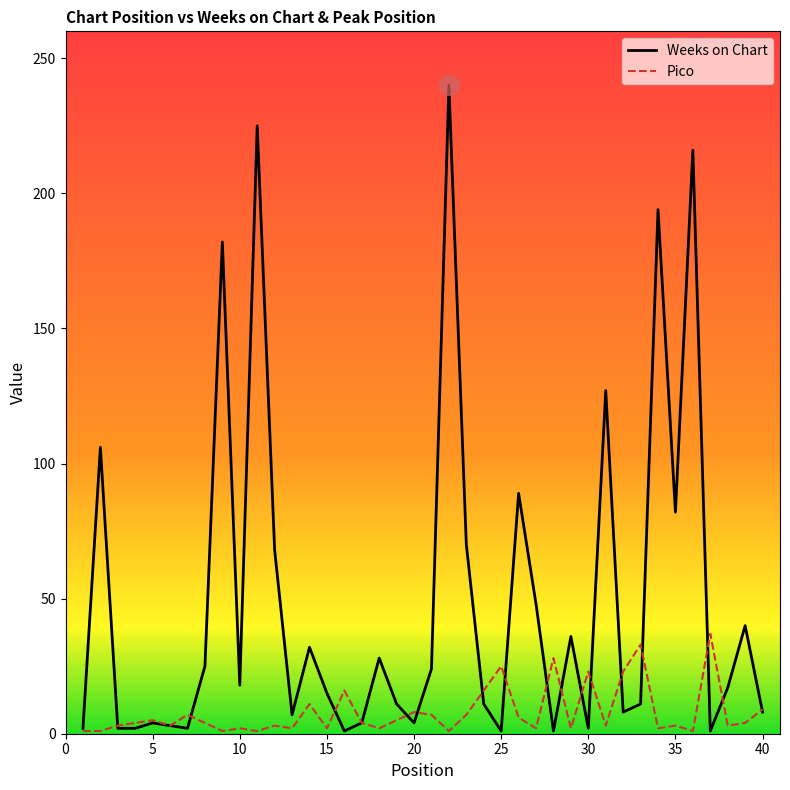

Which series has the largest total across all categories?

Weeks on Chart